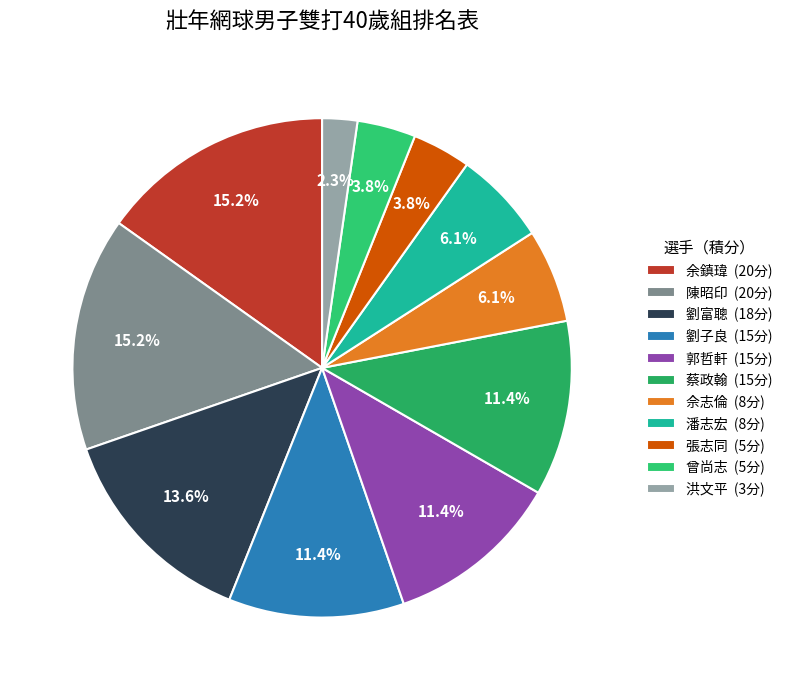

What percentage do 洪文平 and 張志同 together represent?

6.1%